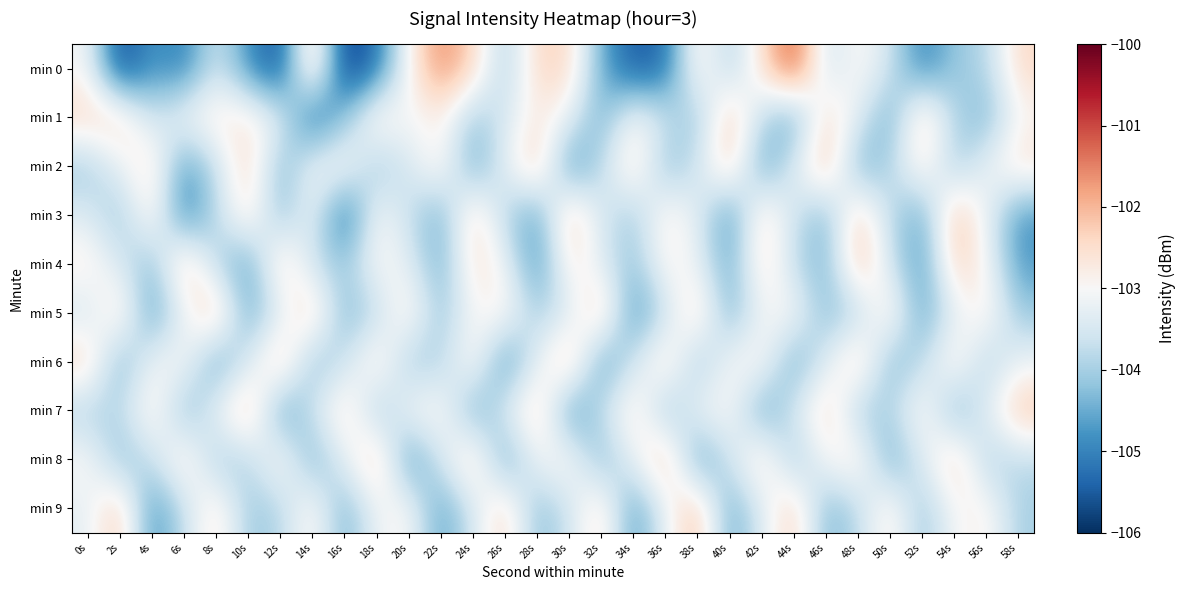

How many series are shown in this chart?

10